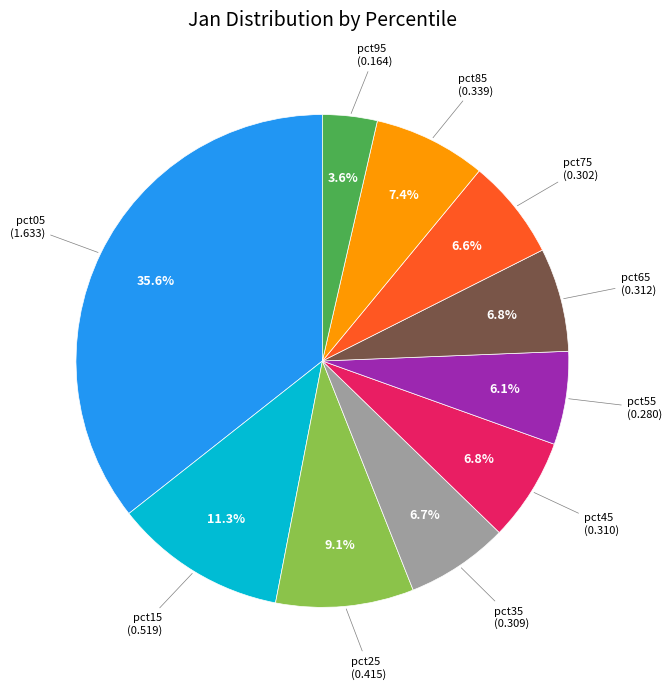

What percentage is the pct75 slice, to the nearest percent?

7%